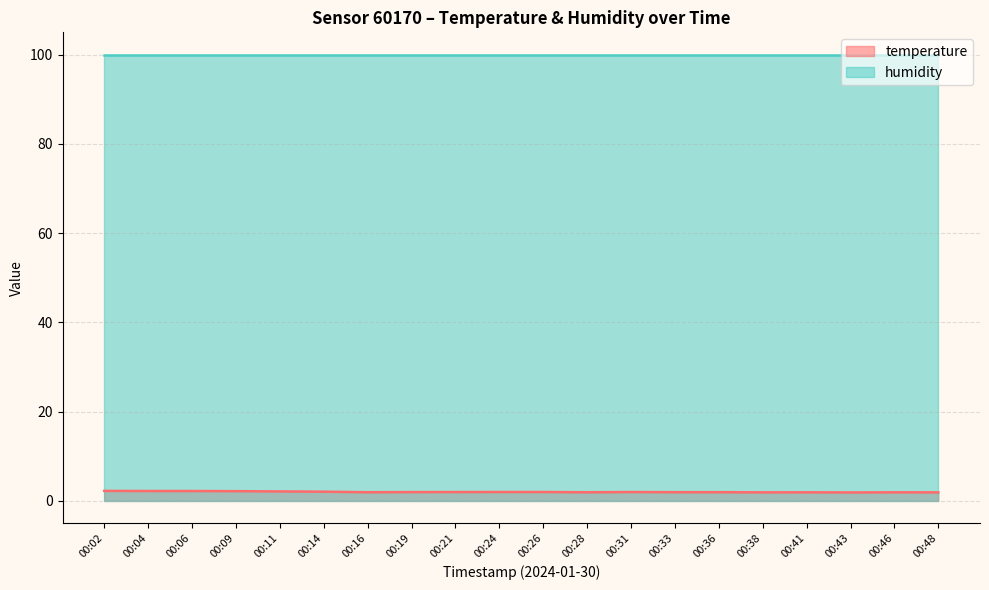

Is it true that the value at 00:09 is 3.4?

False